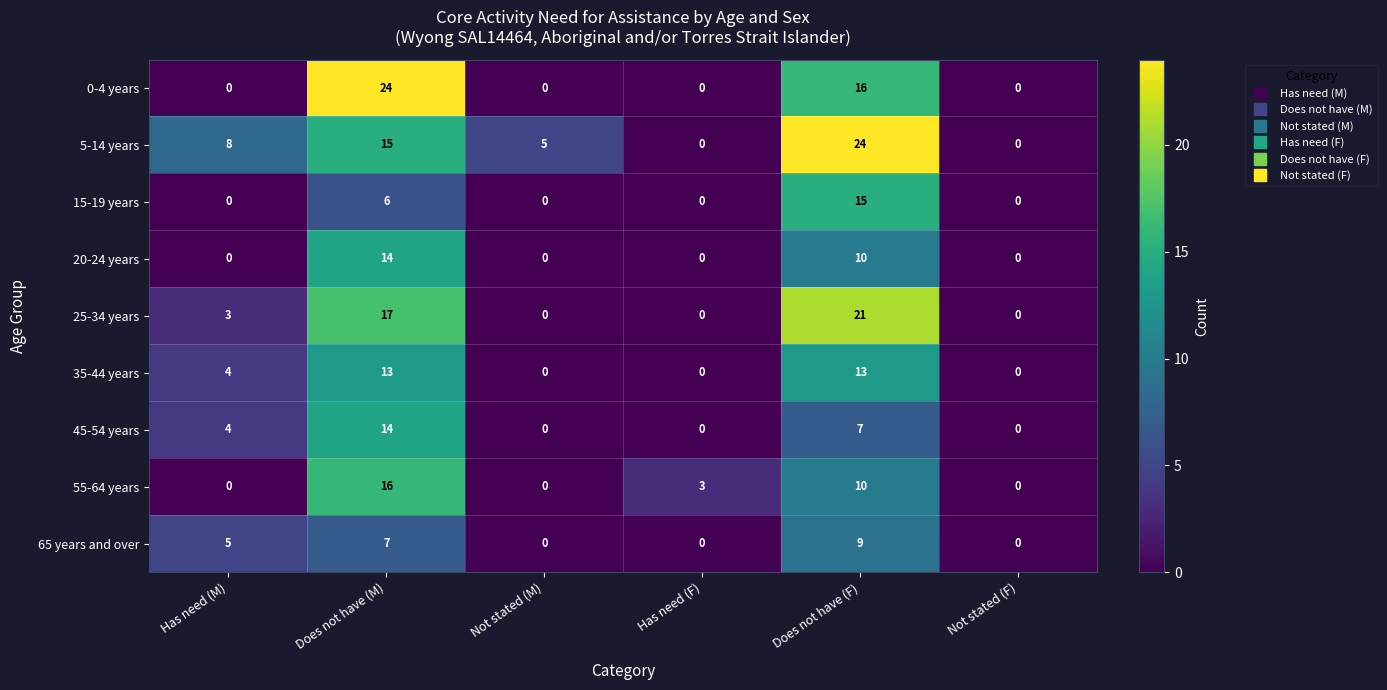

What is the greatest value displayed?

24